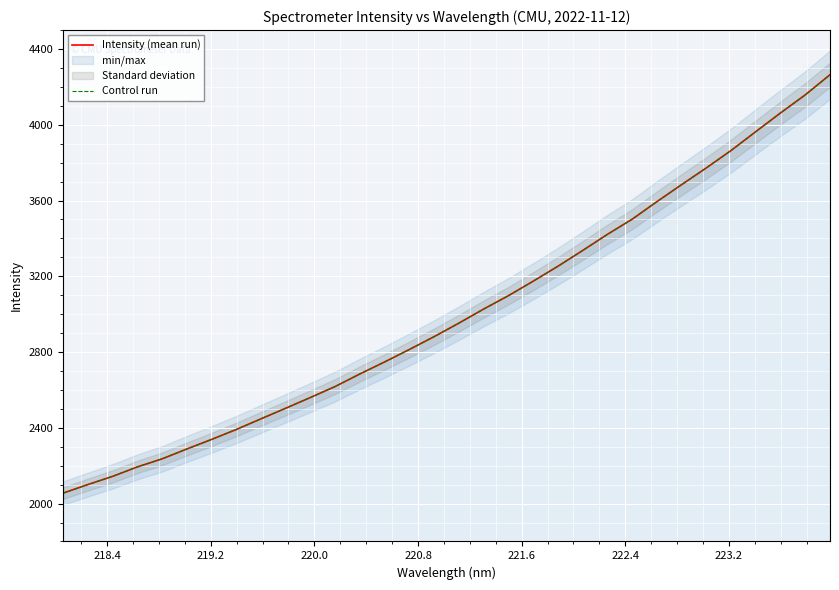

Reading left to right, what are all the values shown in this chart?

Intensity (mean run): 2055.2	2100.3	2143.7	2193.5	2236.1	2288.3	2338.8	2391.4	2447.9	2503.8	2560.7	2618.8	2685.1	2748.6	2814.4	2882.1	2953.5	3027.7	3098.1	3174.7	3253.5	3336.8	3422.0	3501.8	3594.5	3684.3	3772.7	3864.6	3964.2	4062.7	4158.2	4264.3
Control run: 2055.2	2100.3	2143.7	2193.5	2236.1	2288.3	2338.8	2391.4	2447.9	2503.8	2560.7	2618.8	2685.1	2748.6	2814.4	2882.1	2953.5	3027.7	3098.1	3174.7	3253.5	3336.8	3422.0	3501.8	3594.5	3684.3	3772.7	3864.6	3964.2	4062.7	4158.2	4264.3